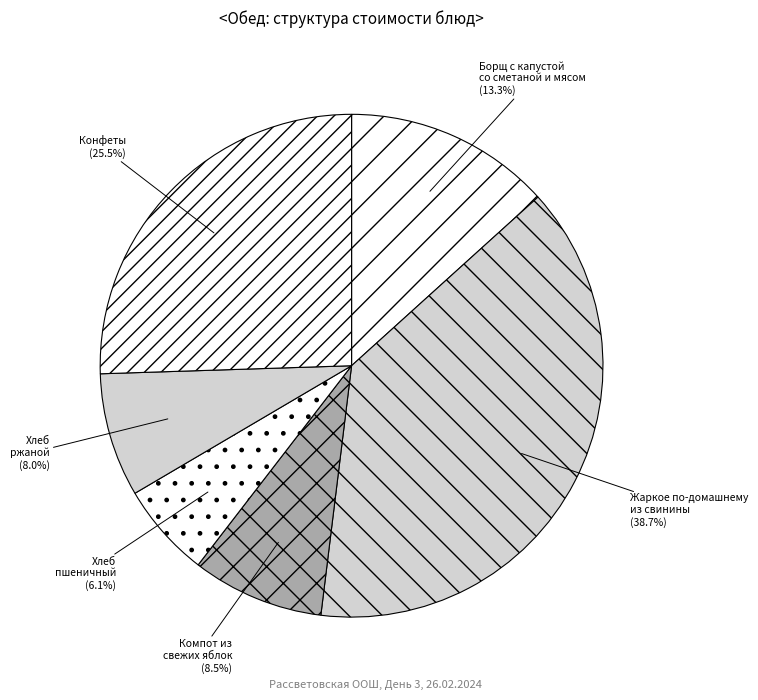

Do Жаркое по-домашнему из свинины and Борщ с капустой со сметаной и мясом together represent more than half of the pie?

Yes